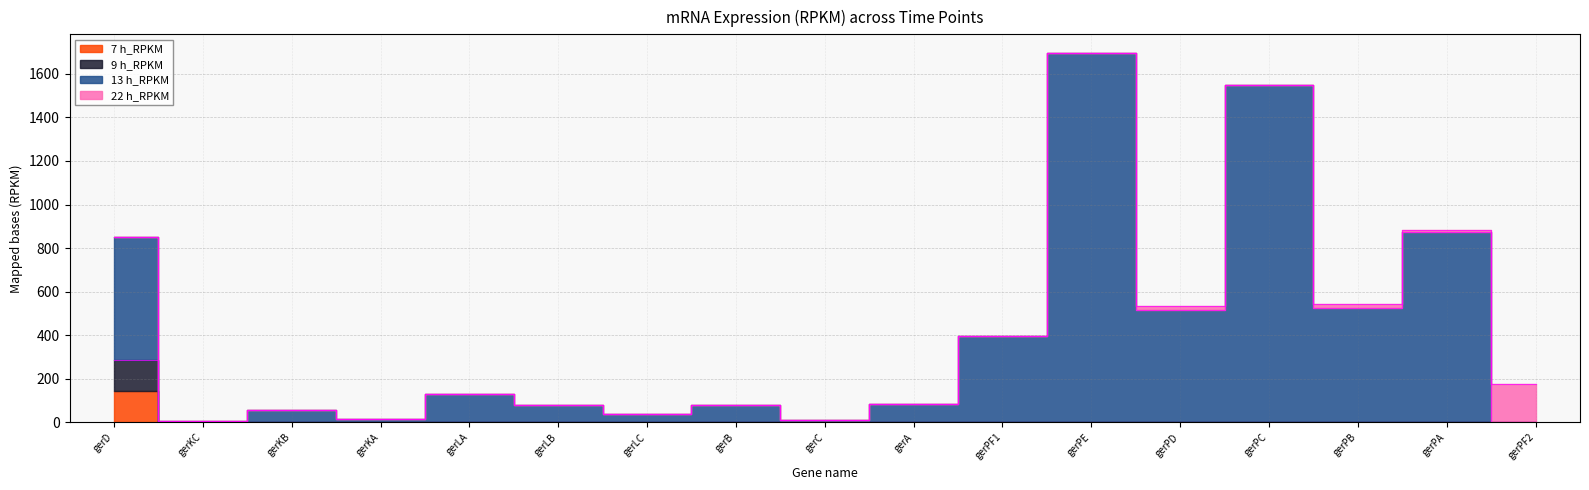

True or false: 13 h_RPKM has more than 1 interior local peaks.

True